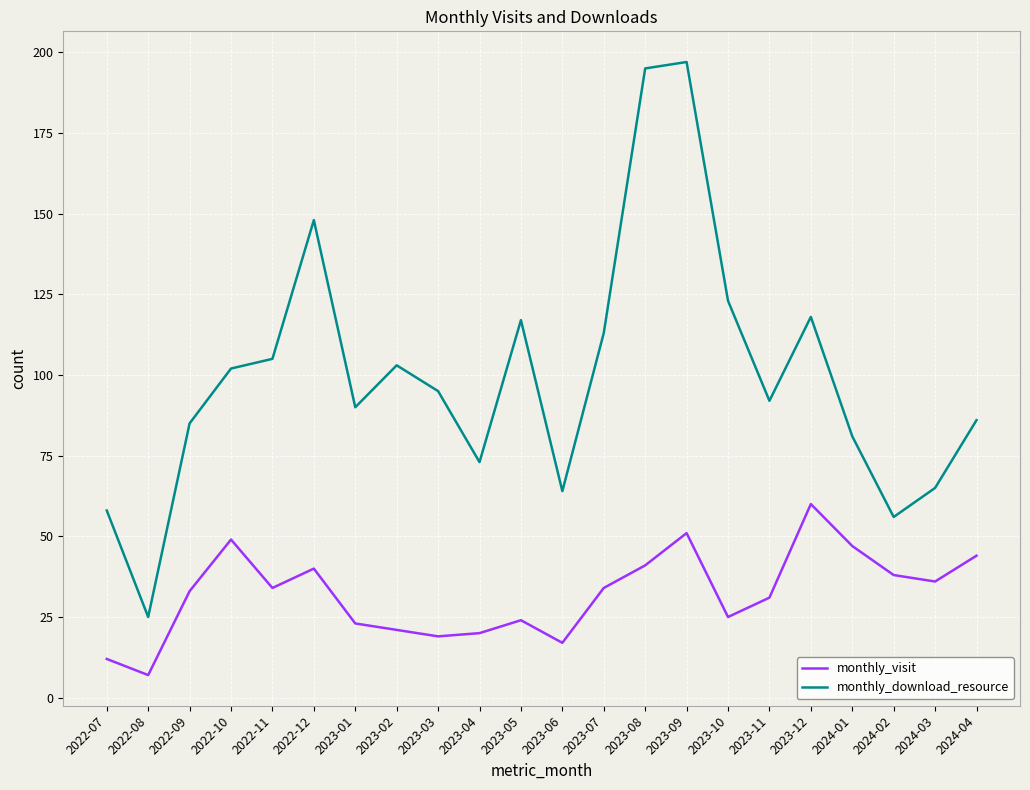

What is the approximate value of monthly_download_resource at 2023-07, to the nearest 5?

115